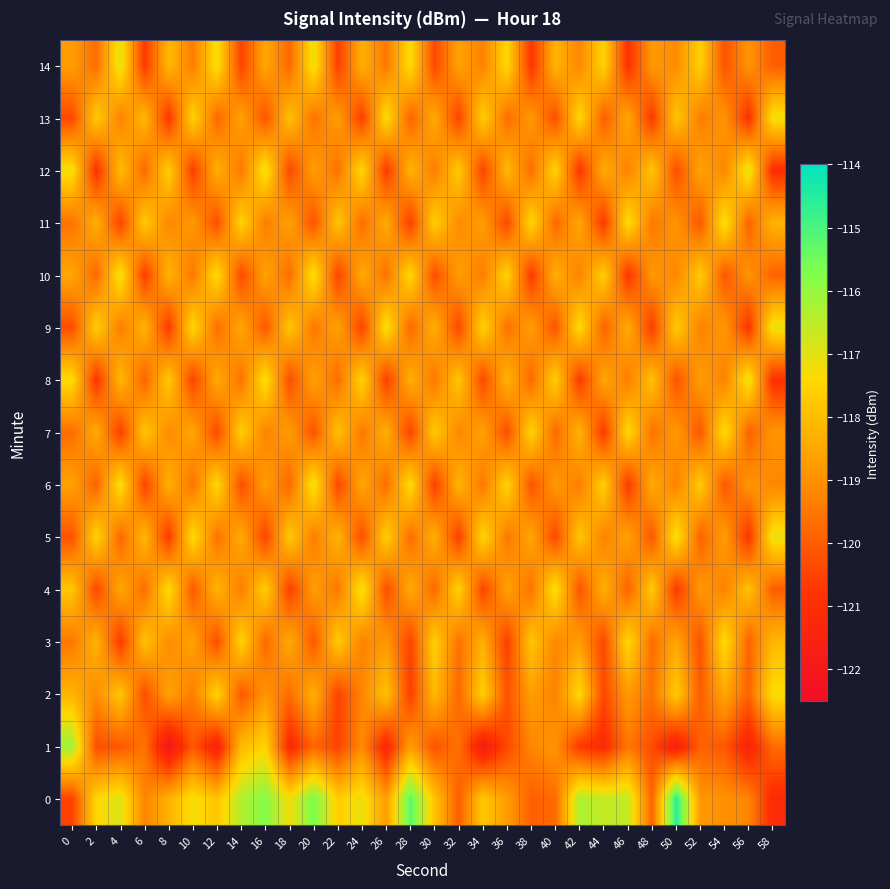

Reading left to right, extract all data points from this chart.

0: 0=-120.5	2=-117.5	4=-116.9	6=-119.2	8=-118.3	10=-117.2	12=-117.8	14=-116.4	16=-115.8	18=-117.2	20=-115.6	22=-117.6	24=-117.1	26=-118.7	28=-115.2	30=-117.8	32=-120.0	34=-117.8	36=-118.7	38=-120.0	40=-119.7	42=-116.3	44=-116.6	46=-116.6	48=-119.9	50=-114.5	52=-118.8	54=-119.0	56=-119.2	58=-121.1
1: 0=-116.1	2=-120.3	4=-120.1	6=-119.5	8=-122.1	10=-120.1	12=-121.5	14=-118.1	16=-117.5	18=-121.2	20=-119.8	22=-120.5	24=-119.1	26=-121.3	28=-118.7	30=-120.2	32=-119.6	34=-121.8	36=-120.4	38=-119.2	40=-118.9	42=-120.7	44=-121.1	46=-119.5	48=-120.3	50=-121.6	52=-119.9	54=-120.1	56=-121.4	58=-119.7
2: 0=-118.2	2=-119.1	4=-117.8	6=-120.3	8=-118.6	10=-119.4	12=-117.5	14=-120.1	16=-118.9	18=-119.7	20=-118.3	22=-120.5	24=-119.2	26=-117.9	28=-120.6	30=-118.1	32=-119.8	34=-117.6	36=-120.2	38=-118.7	40=-119.3	42=-117.4	44=-120.4	46=-118.8	48=-119.6	50=-117.7	52=-120.0	54=-118.5	56=-119.9	58=-117.3
3: 0=-119.5	2=-118.2	4=-120.7	6=-117.9	8=-119.1	10=-118.6	12=-120.3	14=-117.5	16=-119.8	18=-118.4	20=-120.1	22=-117.7	24=-119.3	26=-118.8	28=-120.5	30=-117.6	32=-119.6	34=-118.3	36=-120.6	38=-117.8	40=-119.2	42=-118.7	44=-120.4	46=-117.4	48=-119.7	50=-118.5	52=-120.2	54=-117.3	56=-119.9	58=-118.1
4: 0=-117.8	2=-120.4	4=-118.5	6=-119.7	8=-117.3	10=-120.1	12=-118.2	14=-119.4	16=-117.6	18=-120.6	20=-118.7	22=-119.5	24=-117.1	26=-120.3	28=-118.4	30=-119.8	32=-117.5	34=-120.5	36=-118.6	38=-119.6	40=-117.2	42=-120.2	44=-118.3	46=-119.9	48=-117.7	50=-120.7	52=-118.8	54=-119.3	56=-117.9	58=-120.0
5: 0=-120.2	2=-117.5	4=-119.8	6=-118.1	8=-120.7	10=-117.3	12=-119.6	14=-118.4	16=-120.5	18=-117.7	20=-119.4	22=-118.2	24=-120.3	26=-117.6	28=-119.7	30=-118.3	32=-120.6	34=-117.4	36=-119.5	38=-118.5	40=-120.4	42=-117.8	44=-119.3	46=-118.6	48=-120.1	50=-117.2	52=-119.9	54=-118.7	56=-120.8	58=-117.1
6: 0=-118.6	2=-119.9	4=-117.2	6=-120.5	8=-118.3	10=-119.6	12=-117.4	14=-120.3	16=-118.7	18=-119.8	20=-117.1	22=-120.4	24=-118.5	26=-119.7	28=-117.3	30=-120.6	32=-118.2	34=-119.5	36=-117.5	38=-120.2	40=-118.8	42=-119.4	44=-117.6	46=-120.7	48=-118.4	50=-119.3	52=-117.7	54=-120.1	56=-118.9	58=-119.2
7: 0=-119.7	2=-118.4	4=-120.6	6=-117.8	8=-119.1	10=-118.5	12=-120.4	14=-117.6	16=-119.3	18=-118.7	20=-120.2	22=-117.9	24=-119.5	26=-118.3	28=-120.5	30=-117.7	32=-119.2	34=-118.6	36=-120.3	38=-117.5	40=-119.8	42=-118.2	44=-120.7	46=-117.4	48=-119.6	50=-118.8	52=-120.1	54=-117.3	56=-119.9	58=-118.9
8: 0=-117.3	2=-120.8	4=-118.1	6=-119.9	8=-117.7	10=-120.5	12=-118.4	14=-119.6	16=-117.2	18=-120.3	20=-118.6	22=-119.7	24=-117.5	26=-120.6	28=-118.3	30=-119.5	32=-117.8	34=-120.4	36=-118.2	38=-119.8	40=-117.6	42=-120.7	44=-118.5	46=-119.4	48=-117.9	50=-120.2	52=-118.7	54=-119.3	56=-117.1	58=-120.9
9: 0=-120.3	2=-117.6	4=-119.4	6=-118.2	8=-120.7	10=-117.4	12=-119.7	14=-118.5	16=-120.1	18=-117.8	20=-119.5	22=-118.6	24=-120.5	26=-117.2	28=-119.8	30=-118.3	32=-120.4	34=-117.5	36=-119.6	38=-118.7	40=-120.2	42=-117.3	44=-119.9	46=-118.4	48=-120.6	50=-117.7	52=-119.3	54=-118.8	56=-120.8	58=-117.1
10: 0=-118.5	2=-119.8	4=-117.1	6=-120.6	8=-118.2	10=-119.5	12=-117.3	14=-120.4	16=-118.6	18=-119.7	20=-117.2	22=-120.5	24=-118.4	26=-119.6	28=-117.4	30=-120.3	32=-118.7	34=-119.4	36=-117.5	38=-120.7	40=-118.3	42=-119.3	44=-117.6	46=-120.8	48=-118.8	50=-119.2	52=-117.7	54=-120.1	56=-118.9	58=-119.9
11: 0=-119.6	2=-118.3	4=-120.5	6=-117.7	8=-119.2	10=-118.8	12=-120.3	14=-117.5	16=-119.4	18=-118.6	20=-120.2	22=-117.8	24=-119.7	26=-118.4	28=-120.6	30=-117.6	32=-119.1	34=-118.7	36=-120.4	38=-117.4	40=-119.8	42=-118.5	44=-120.7	46=-117.3	48=-119.5	50=-118.9	52=-120.1	54=-117.2	56=-119.9	58=-118.2
12: 0=-117.2	2=-120.9	4=-118.0	6=-119.8	8=-117.6	10=-120.6	12=-118.3	14=-119.5	16=-117.1	18=-120.4	20=-118.7	22=-119.6	24=-117.4	26=-120.7	28=-118.2	30=-119.4	32=-117.7	34=-120.5	36=-118.1	38=-119.7	40=-117.5	42=-120.8	44=-118.4	46=-119.3	48=-117.8	50=-120.3	52=-118.6	54=-119.2	56=-117.0	58=-121.0
13: 0=-120.4	2=-117.7	4=-119.3	6=-118.1	8=-120.8	10=-117.5	12=-119.8	14=-118.6	16=-120.2	18=-117.9	20=-119.6	22=-118.7	24=-120.6	26=-117.3	28=-119.9	30=-118.4	32=-120.5	34=-117.6	36=-119.7	38=-118.8	40=-120.3	42=-117.4	44=-120.0	46=-118.5	48=-120.7	50=-117.8	52=-119.4	54=-118.9	56=-120.9	58=-117.2
14: 0=-118.7	2=-119.7	4=-117.0	6=-120.7	8=-118.1	10=-119.4	12=-117.2	14=-120.5	16=-118.5	18=-119.8	20=-117.1	22=-120.6	24=-118.3	26=-119.5	28=-117.3	30=-120.4	32=-118.6	34=-119.3	36=-117.4	38=-120.8	40=-118.2	42=-119.2	44=-117.5	46=-120.9	48=-118.8	50=-119.1	52=-117.6	54=-120.2	56=-118.9	58=-120.0